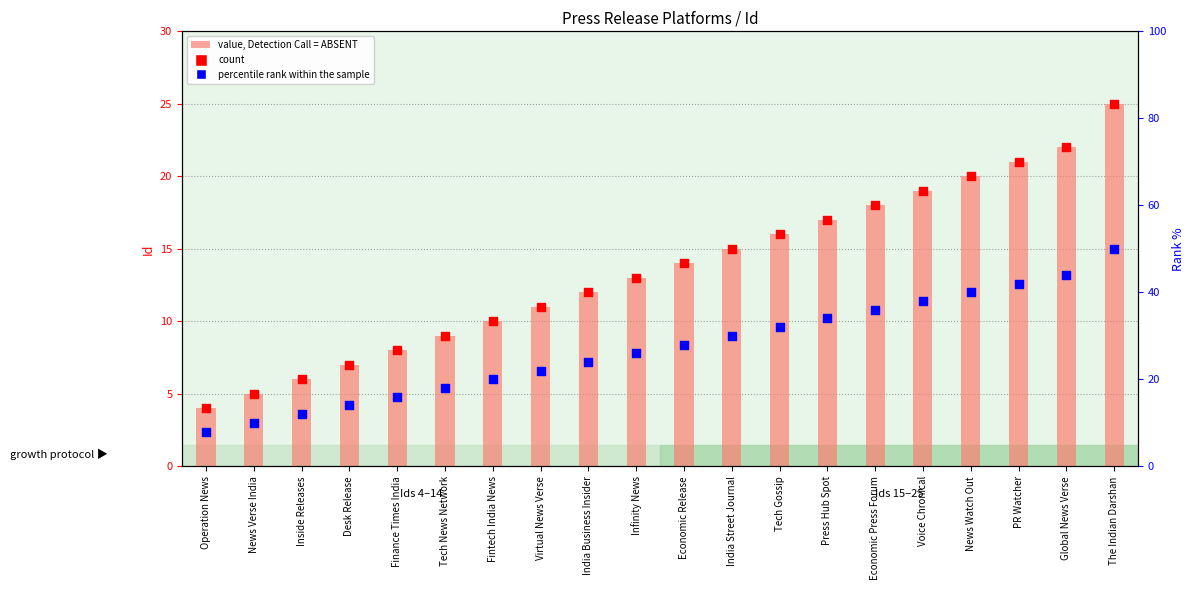

At how many categories does at least one series exceed 9?

14